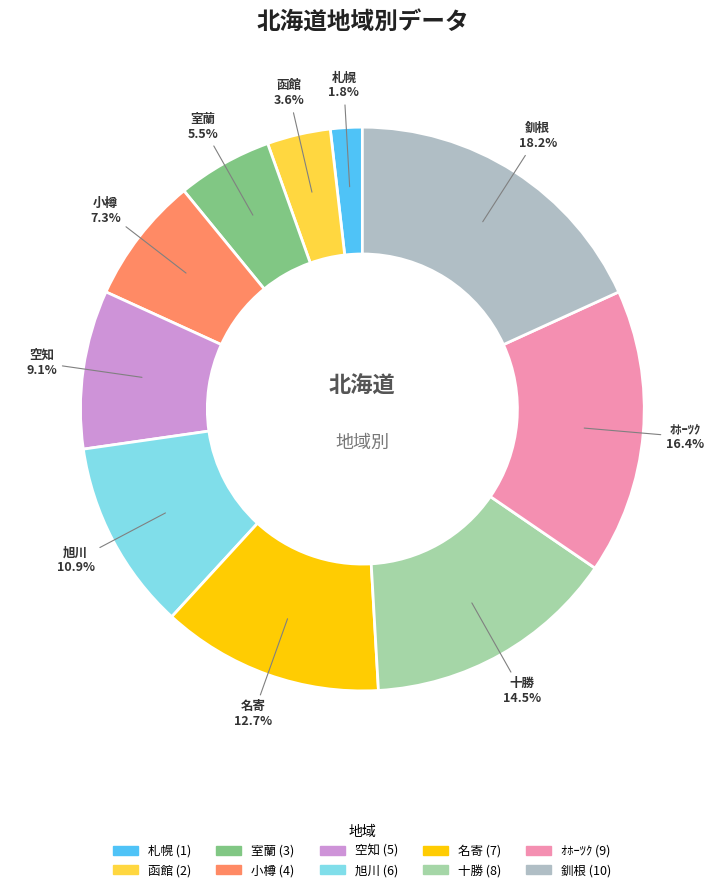

What is the total percentage of 名寄 and 釧根?

30.9%